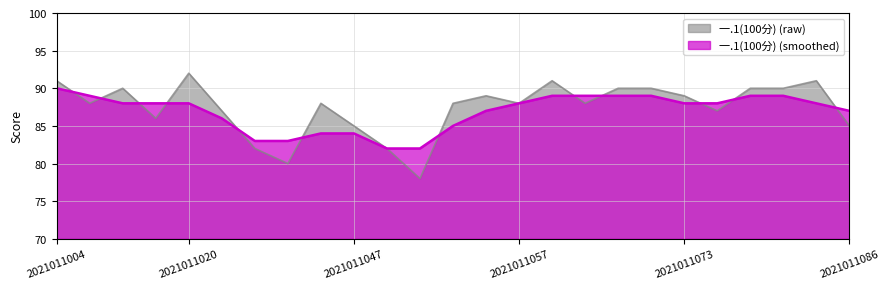

Does the chart display data point markers on the line(s)?

No